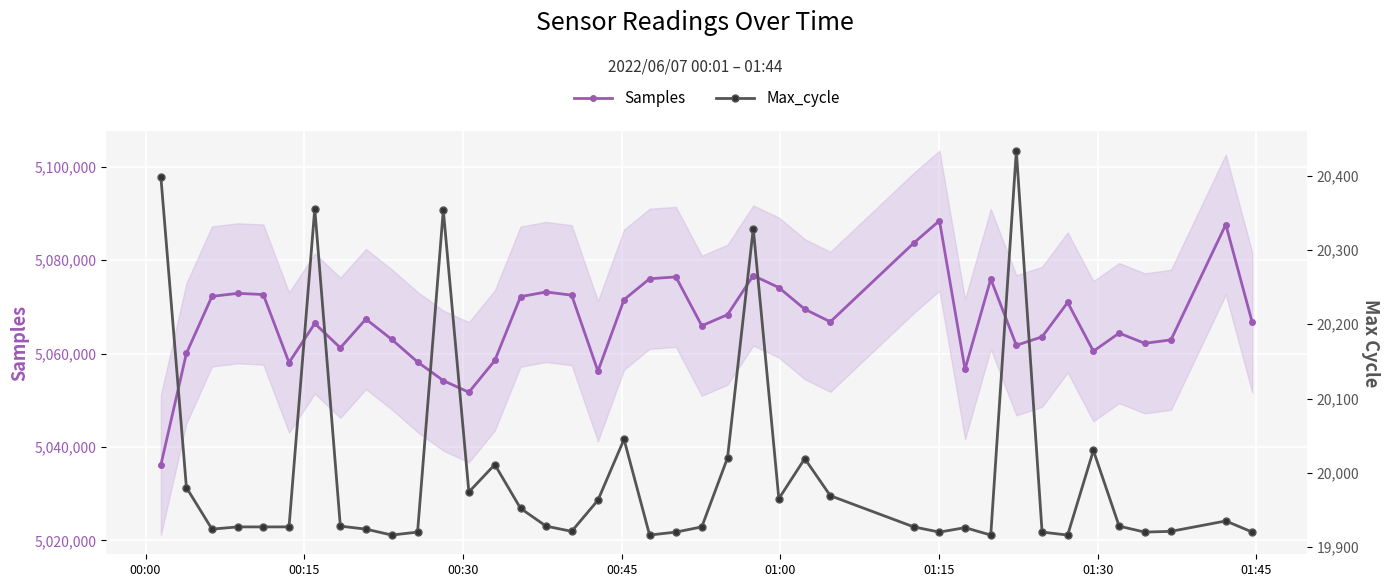

Which series has the largest total across all categories?

Samples